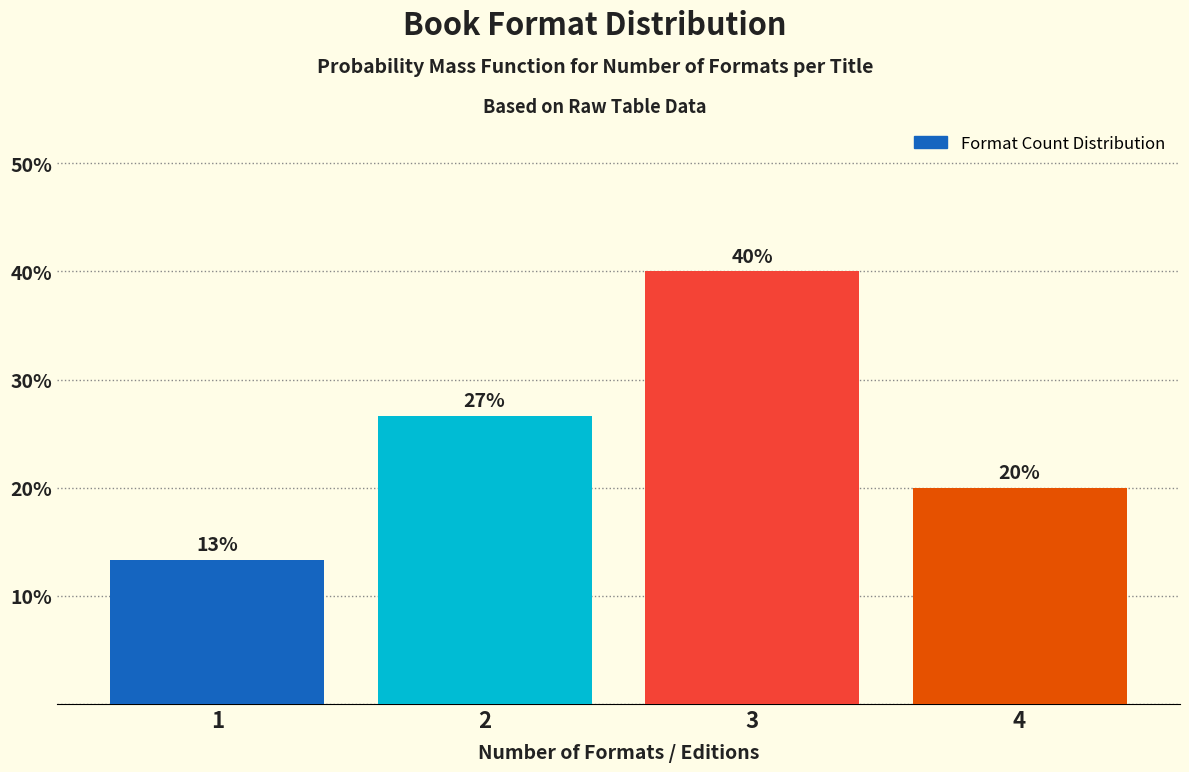

What is the value of the 4th bar from the left?

20.0